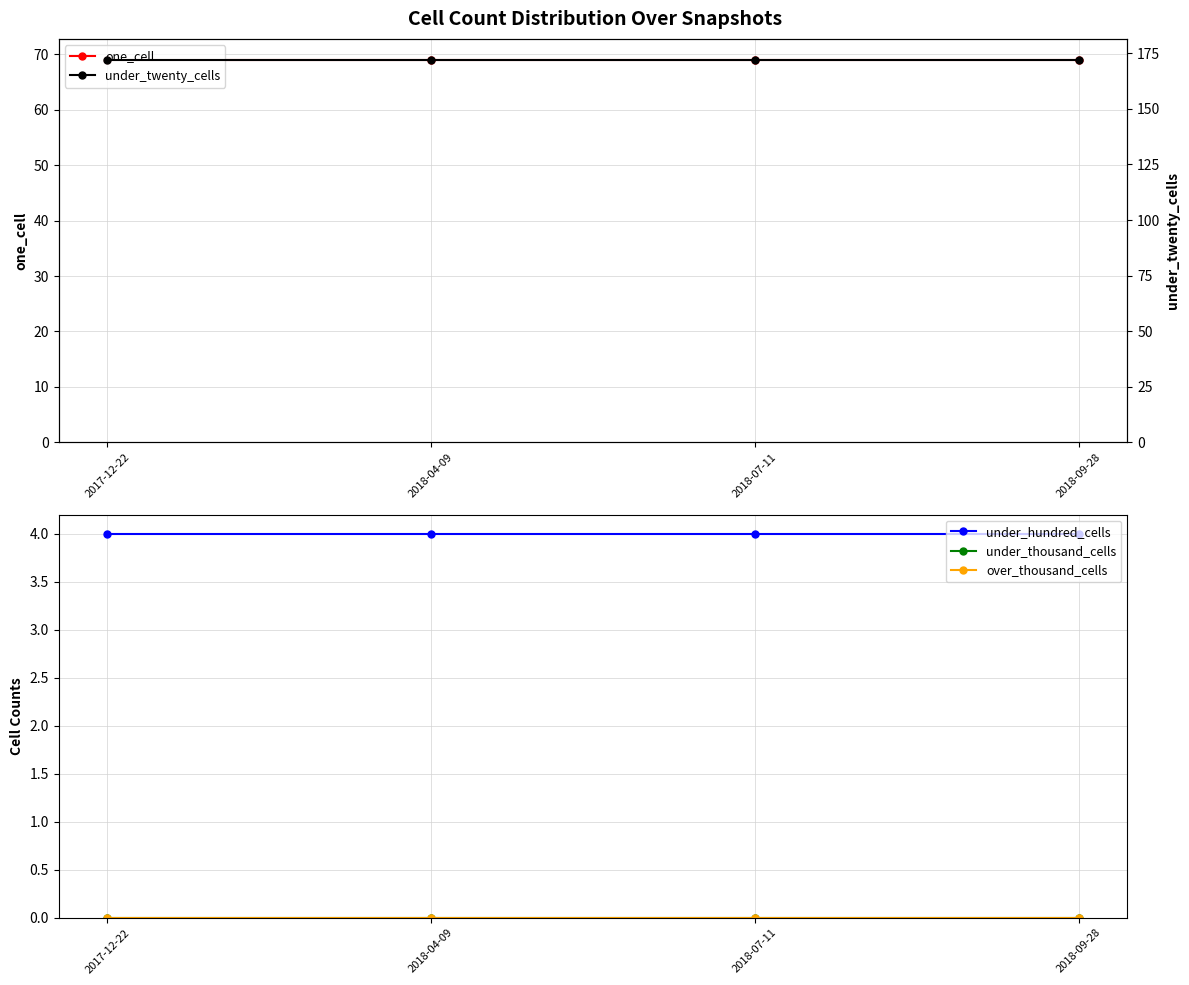

Does the chart have visible grid lines?

Yes